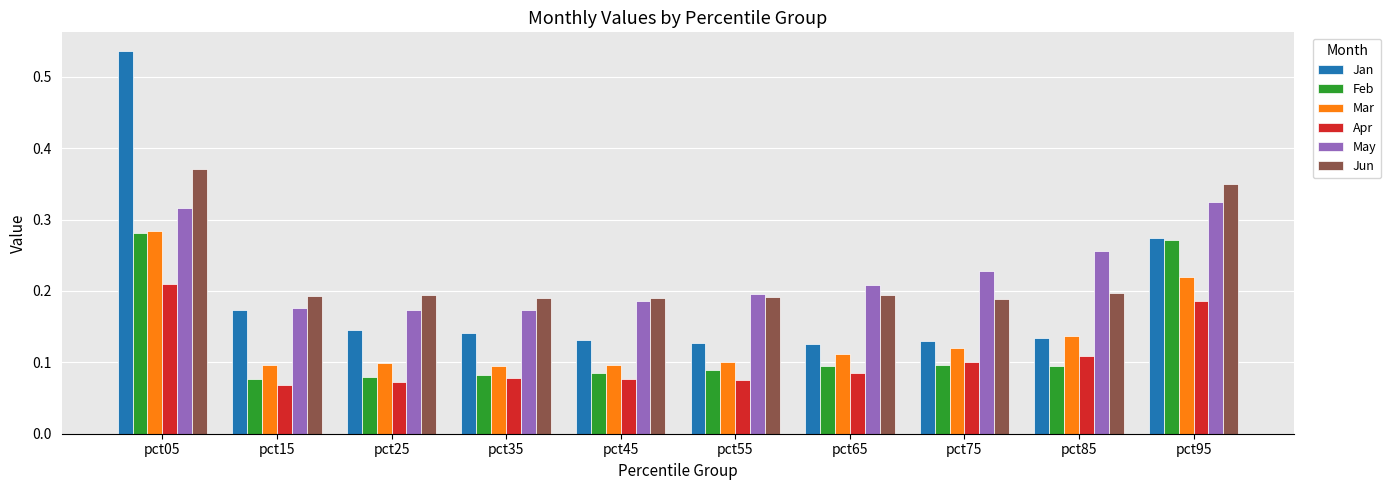

Count the Jun values in the range 0 to 1.

10